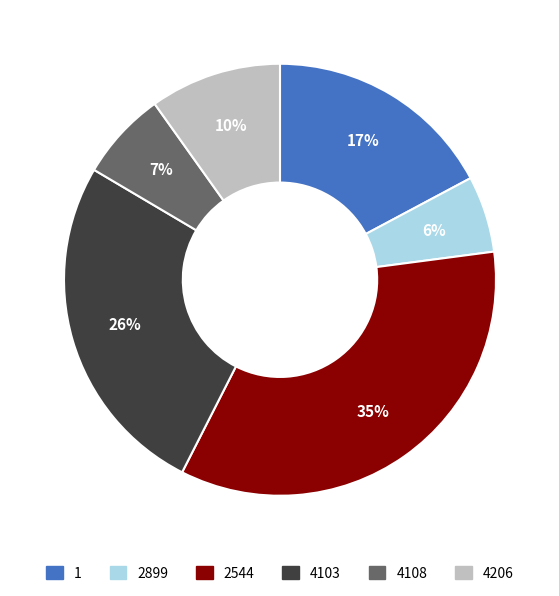

To the nearest percent, what is the difference between the largest and smallest slice percentages?

29%